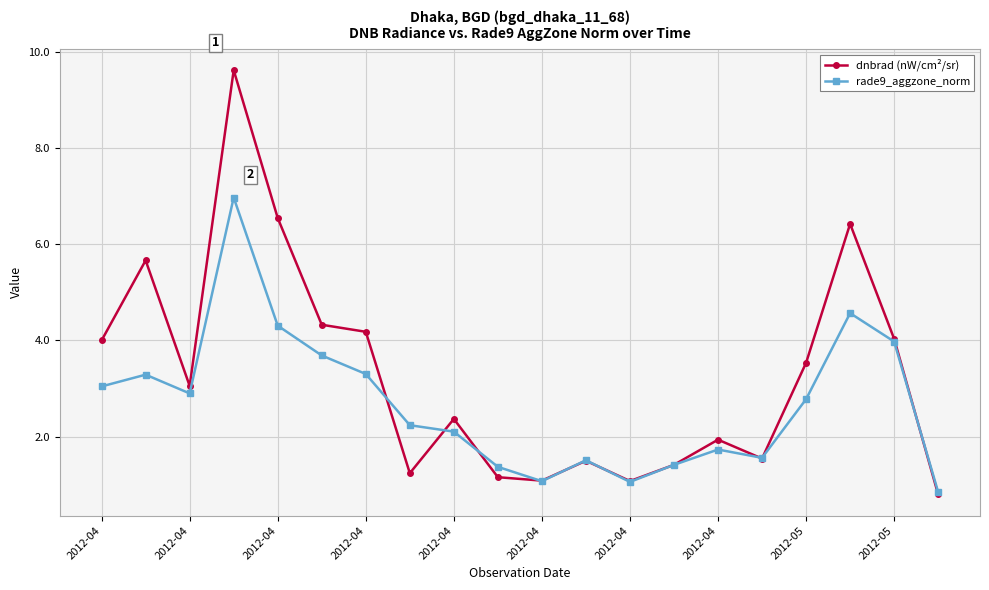

What is the value of the dnbrad (nW/cm²/sr) point at the 1st from the left?

4.0